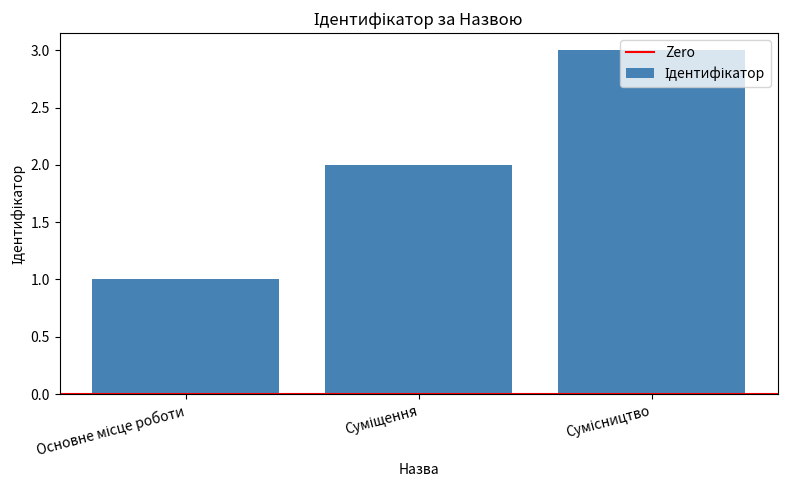

Are the bars grouped side by side (vs. stacked)?

No